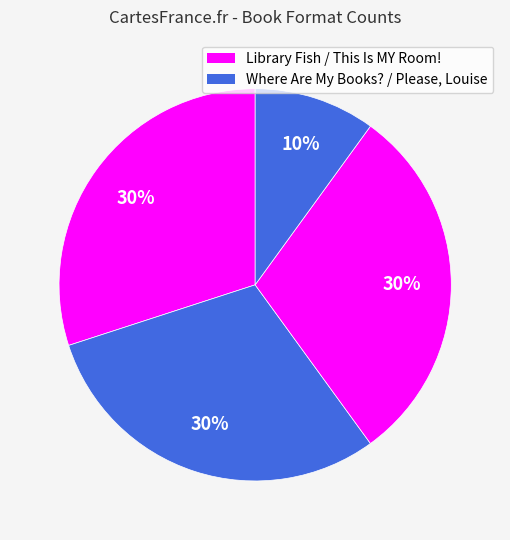

Rank the categories by value from highest to lowest.

Library Fish, Where Are My Books?, Please, Louise, This Is MY Room!